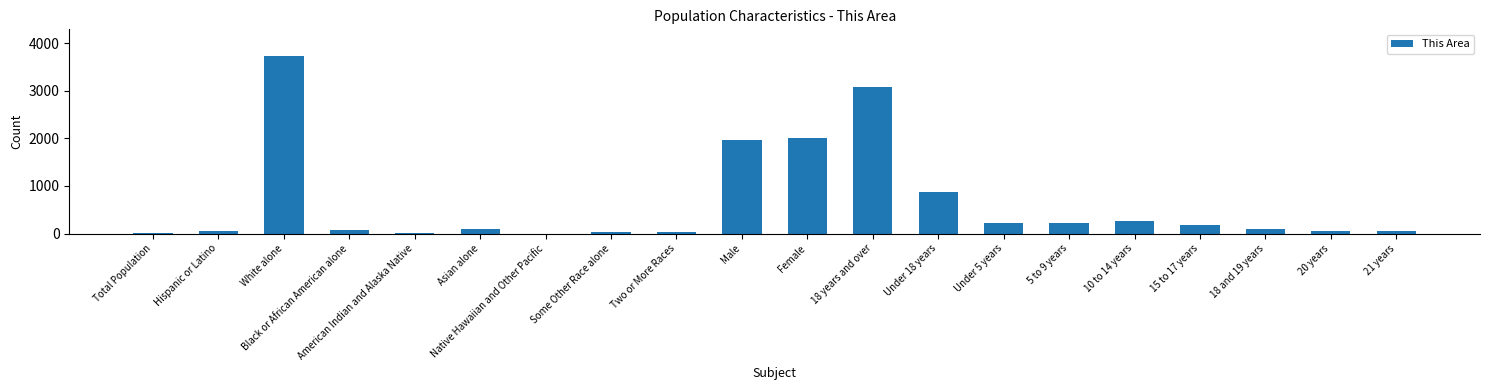

What is the approximate value at 21 years?

45